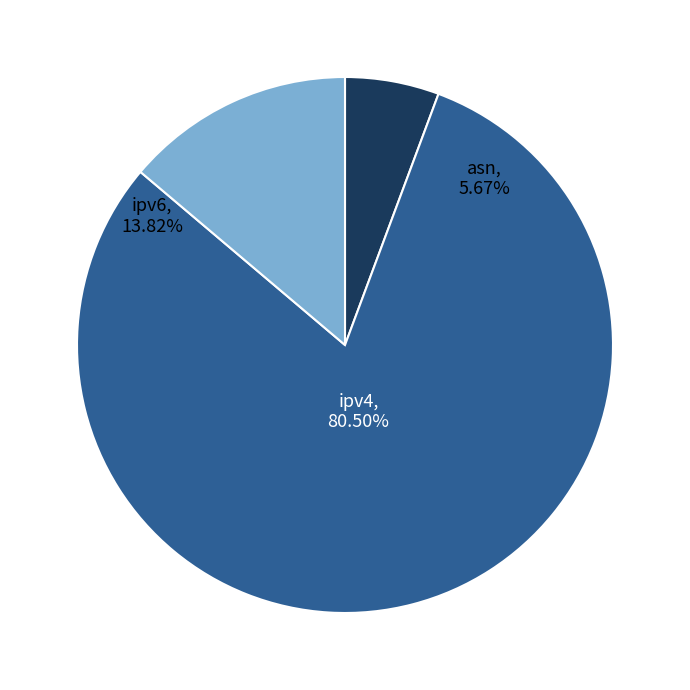

Which slice is the largest?

ipv4